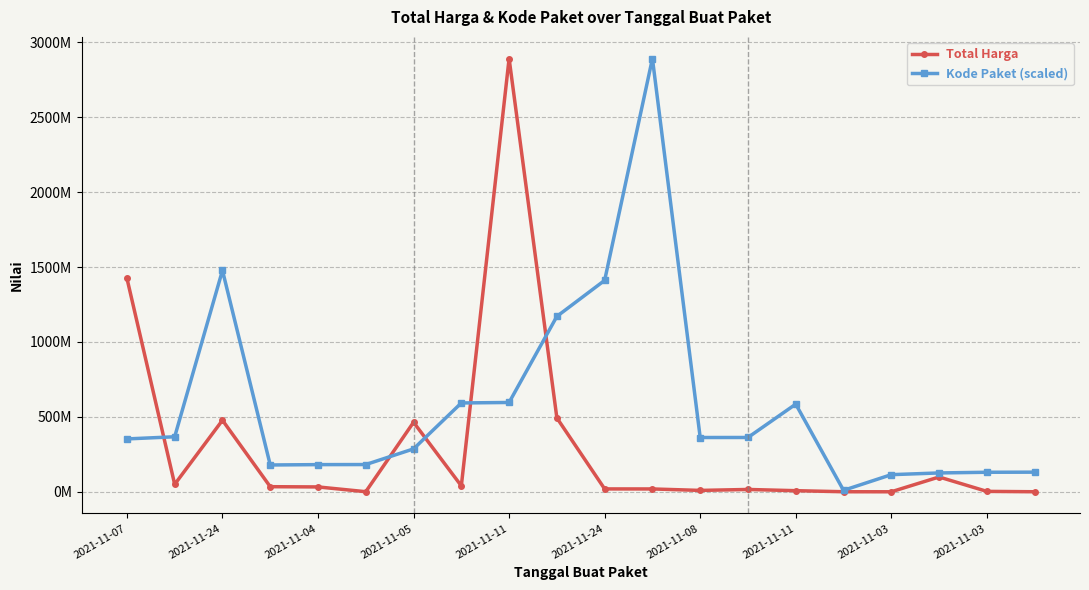

Reading left to right, what are all the values shown in this chart?

Total Harga: 1425867900.0	49730040.0	477600000.0	34000000.0	32441200.0	577875.0	464002100.0	39440000.0	2892122000.0	493000000.0	19175000.0	18900000.0	9180000.0	15513960.0	7401240.0	333600.0	78000.0	98772570.0	2772000.0	265000.0
Kode Paket (scaled): 352883521.5	367273231.7	1477840024.8	178927446.8	181360692.3	181822169.9	286367820.0	593019677.6	596250020.7	1171020357.2	1411261394.6	2892122000.0	362301859.5	362532598.3	585048701.0	9732981.9	114299608.2	125794595.4	130346442.5	131017682.6